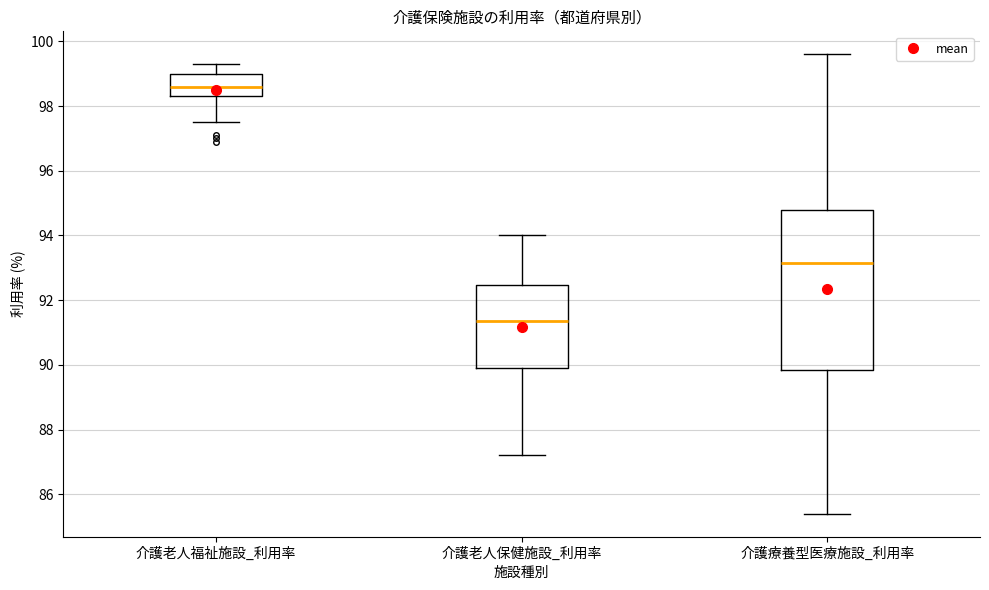

Which box's median line is the lowest?

介護老人保健施設_利用率